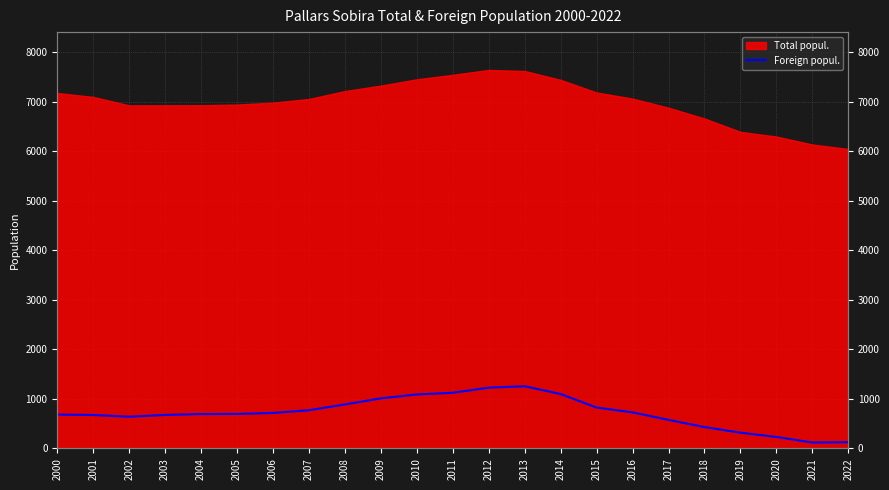

What is the minimum value shown in the chart?

119